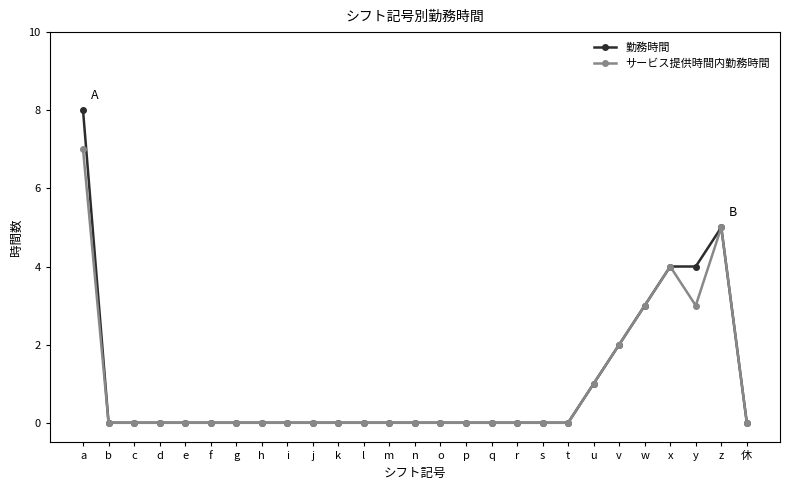

Reading left to right, extract all data points from this chart.

勤務時間: a=8	b=0	c=0	d=0	e=0	f=0	g=0	h=0	i=0	j=0	k=0	l=0	m=0	n=0	o=0	p=0	q=0	r=0	s=0	t=0	u=1	v=2	w=3	x=4	y=4	z=5	休=0
サービス提供時間内勤務時間: a=7	b=0	c=0	d=0	e=0	f=0	g=0	h=0	i=0	j=0	k=0	l=0	m=0	n=0	o=0	p=0	q=0	r=0	s=0	t=0	u=1	v=2	w=3	x=4	y=3	z=5	休=0